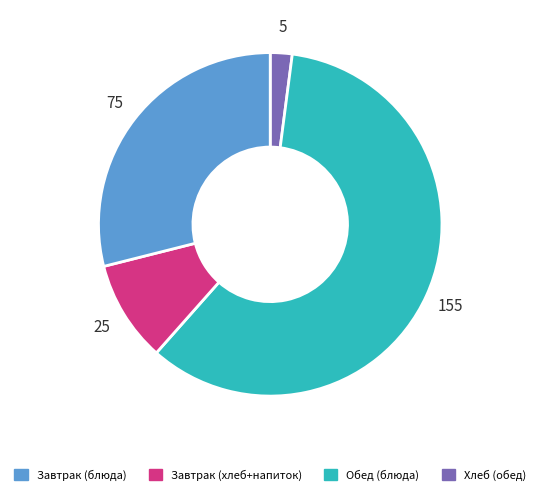

Is there a majority slice in this chart?

Yes